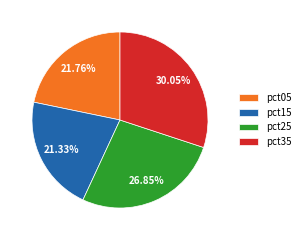

Which has a higher value, pct35 or pct05?

pct35